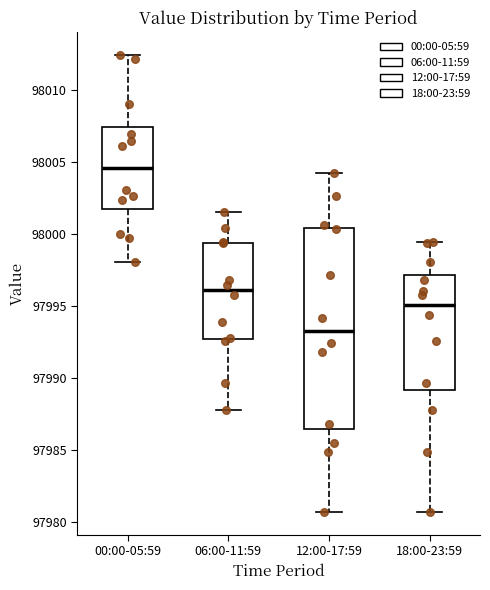

Which box's median line is the highest?

00:00-05:59